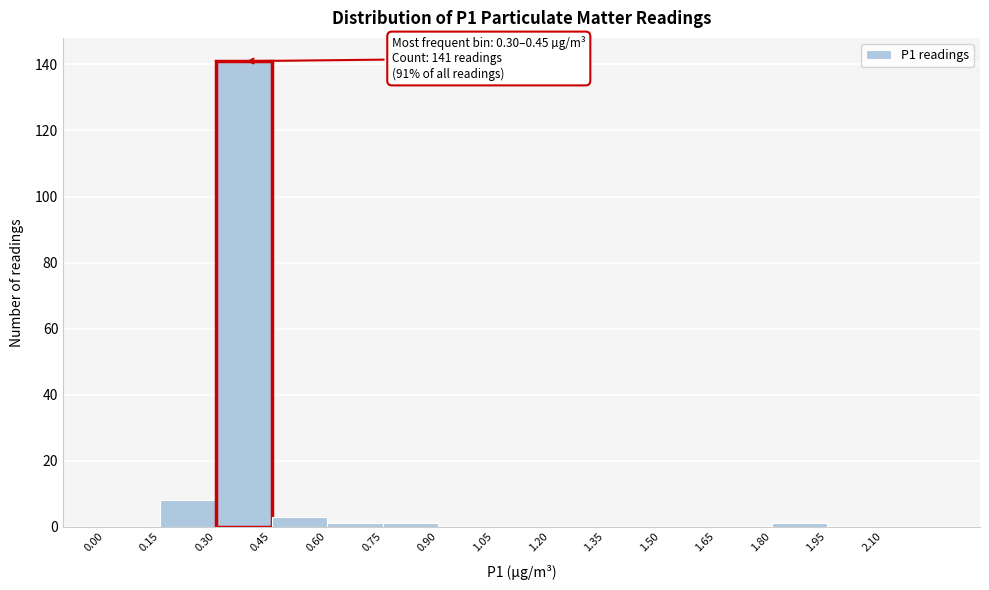

Over which range of the x-axis is the bar tallest?

0.30 to 0.45